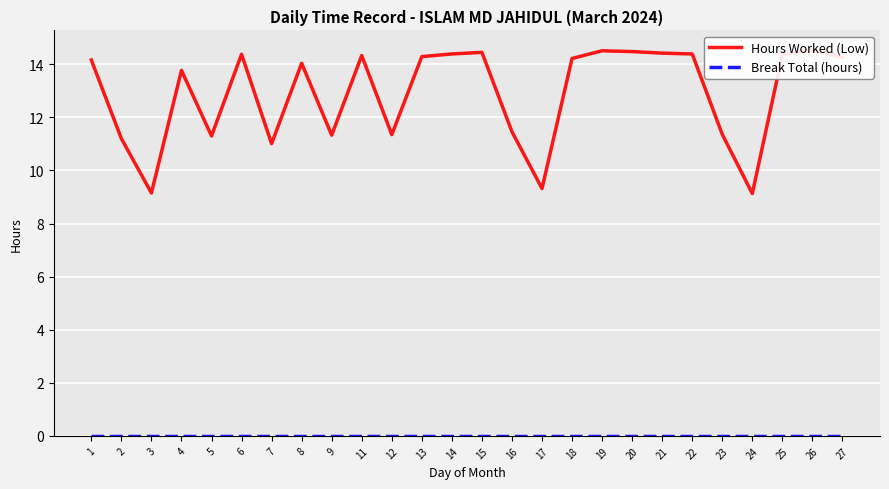

Count the number of data series in this chart.

2